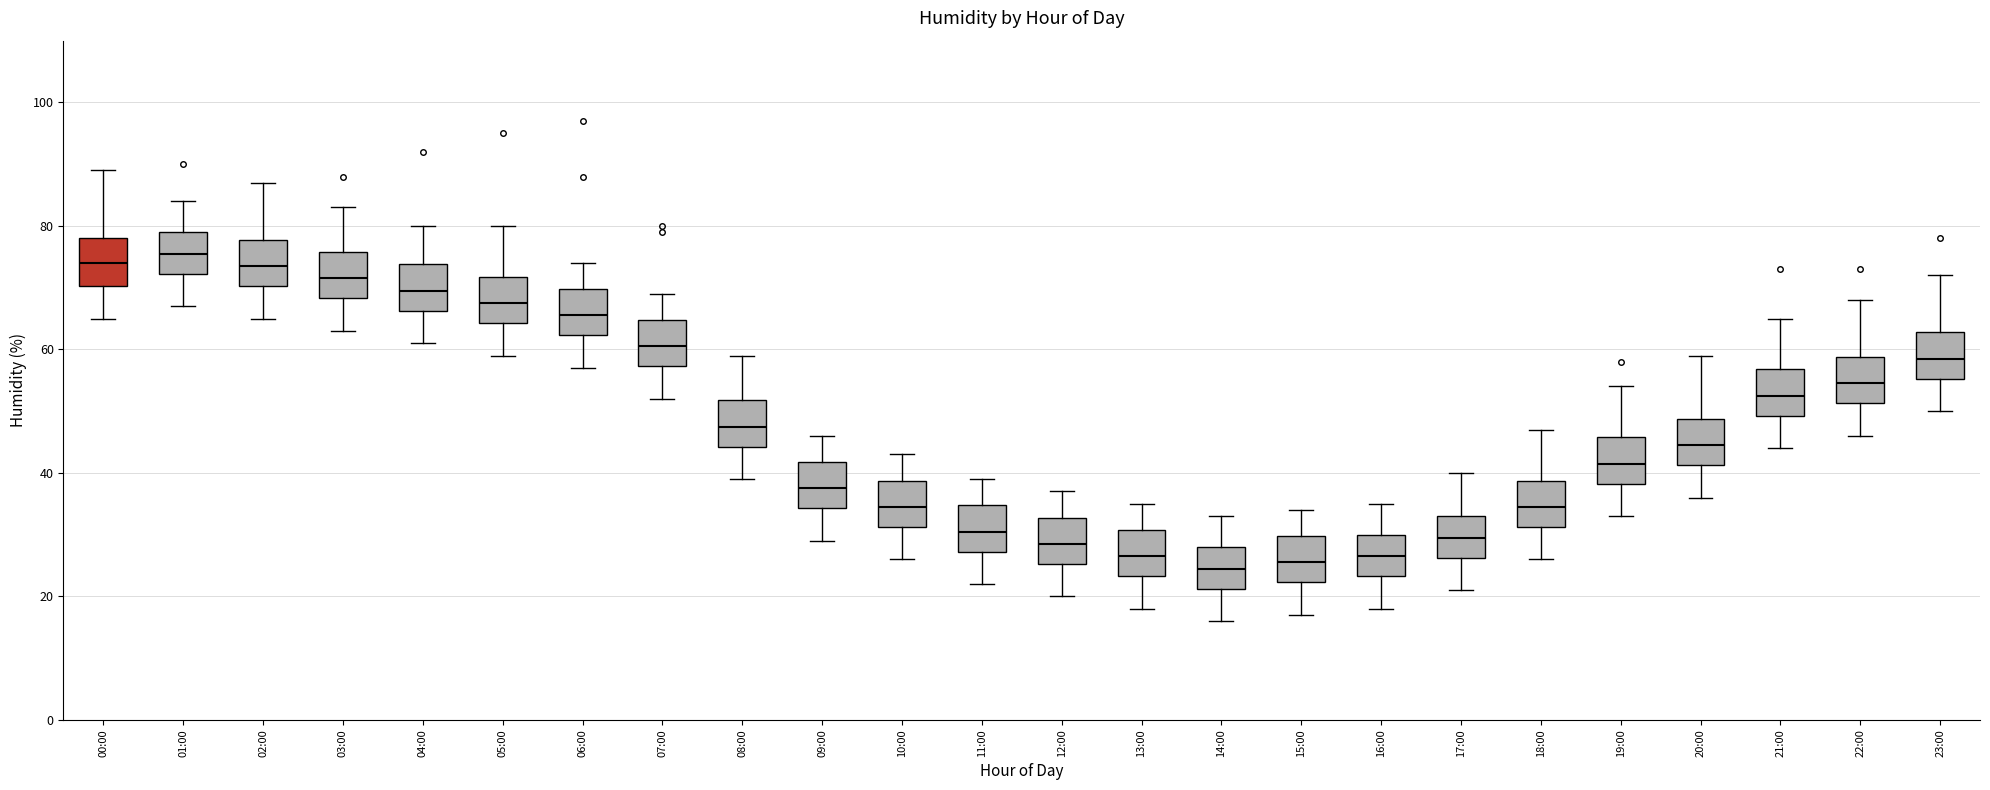

Where does the median line of the box for 16:00 sit on the y-axis? The values are not printed on the chart, so give them approximately, as read against the axis.

26